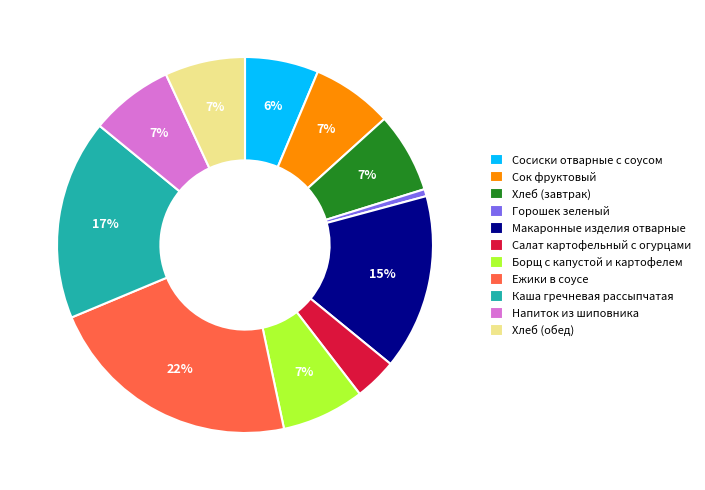

The Хлеб (завтрак) slice represents 7% of the pie. True or false?

True